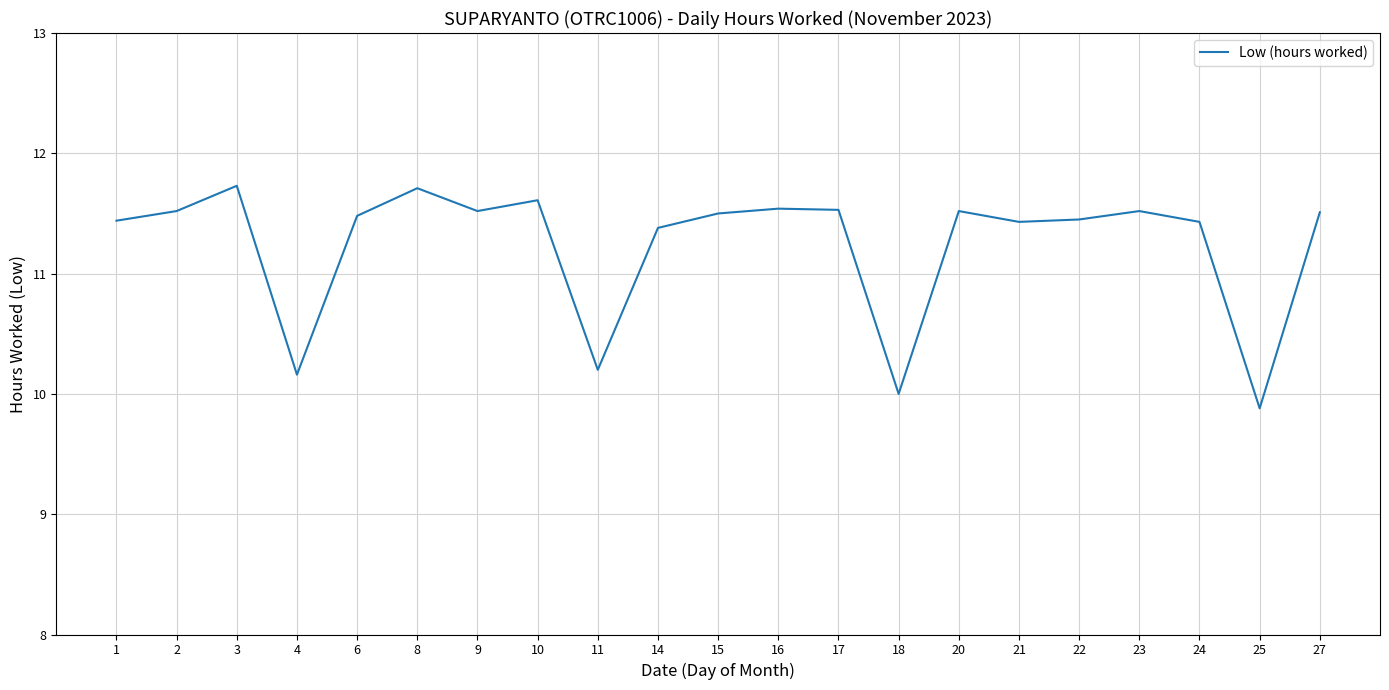

At which category does the data reach its first local valley?

4